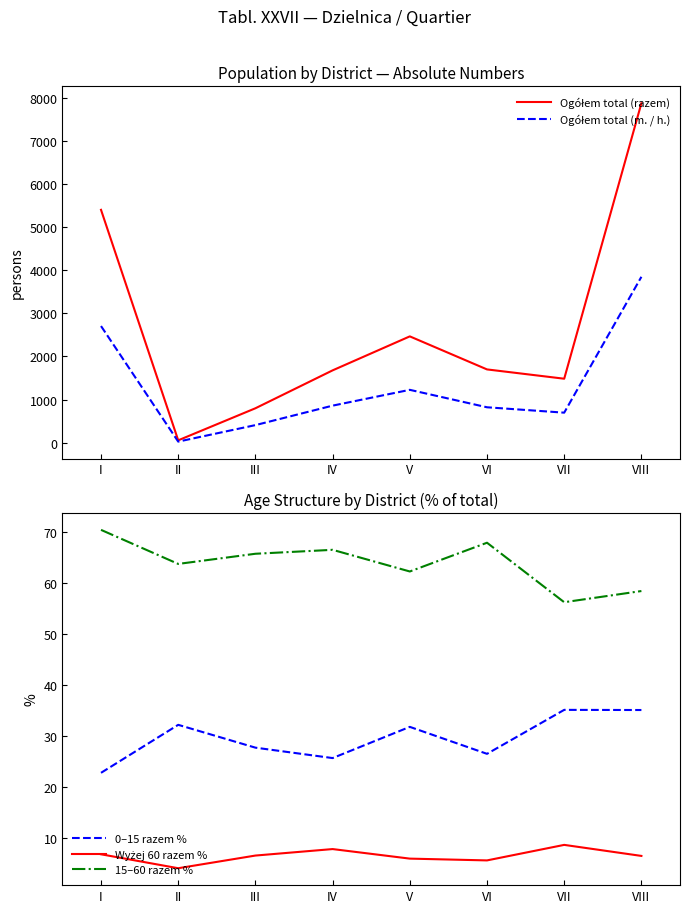

Does the chart display data point markers on the line(s)?

No